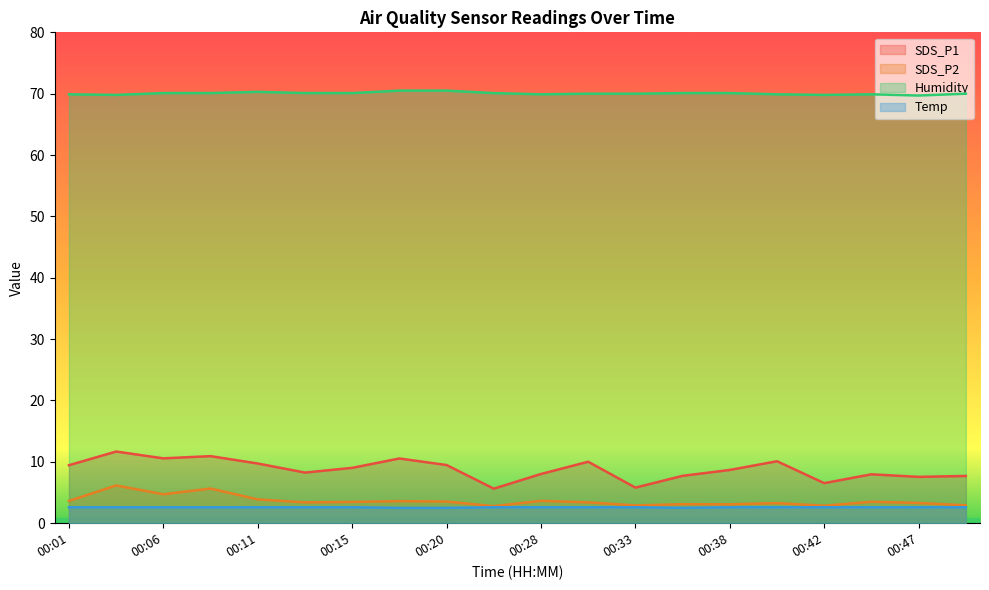

The value of Temp at 00:33 is 2.6. True or false?

True